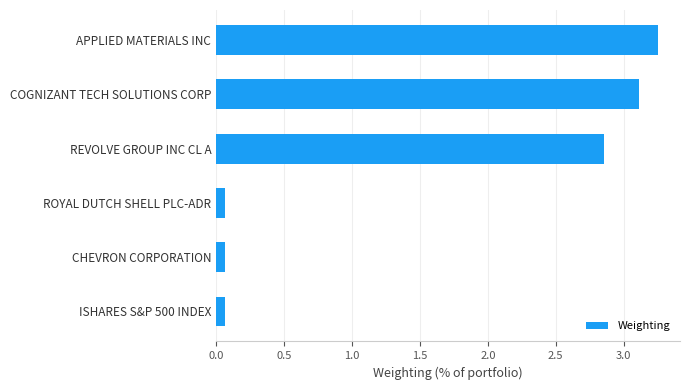

Which category has the highest value across all series?

APPLIED MATERIALS INC